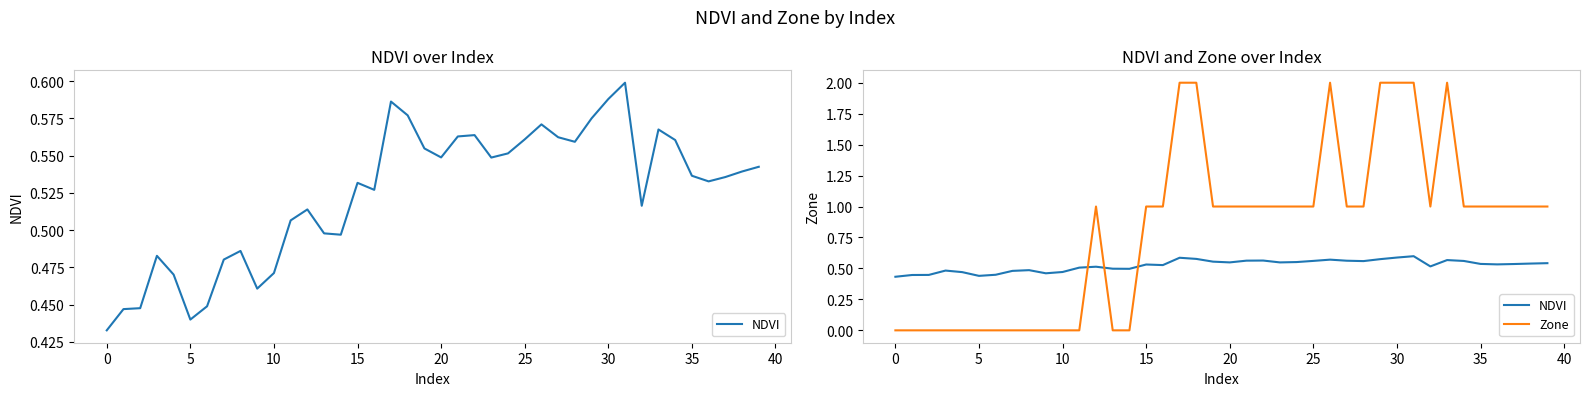

What is the average value of the NDVI series?

0.5